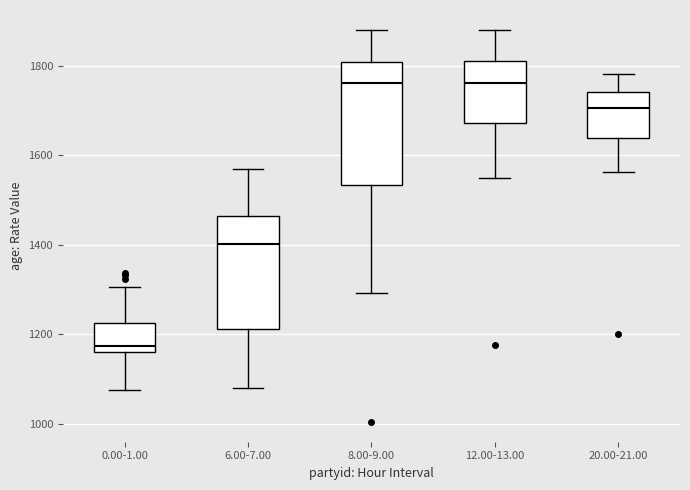

Reading left to right, read every box against the y-axis: the position of its median line, the range the box covers, and the ends of its whiskers. The values are not printed on the chart, so give them approximately, as read against the axis.

0.00-1.00: median 1180, box 1160 to 1220, whiskers 1080 to 1300
6.00-7.00: median 1400, box 1220 to 1460, whiskers 1080 to 1560
8.00-9.00: median 1760, box 1540 to 1800, whiskers 1300 to 1880
12.00-13.00: median 1760, box 1680 to 1820, whiskers 1540 to 1880
20.00-21.00: median 1700, box 1640 to 1740, whiskers 1560 to 1780